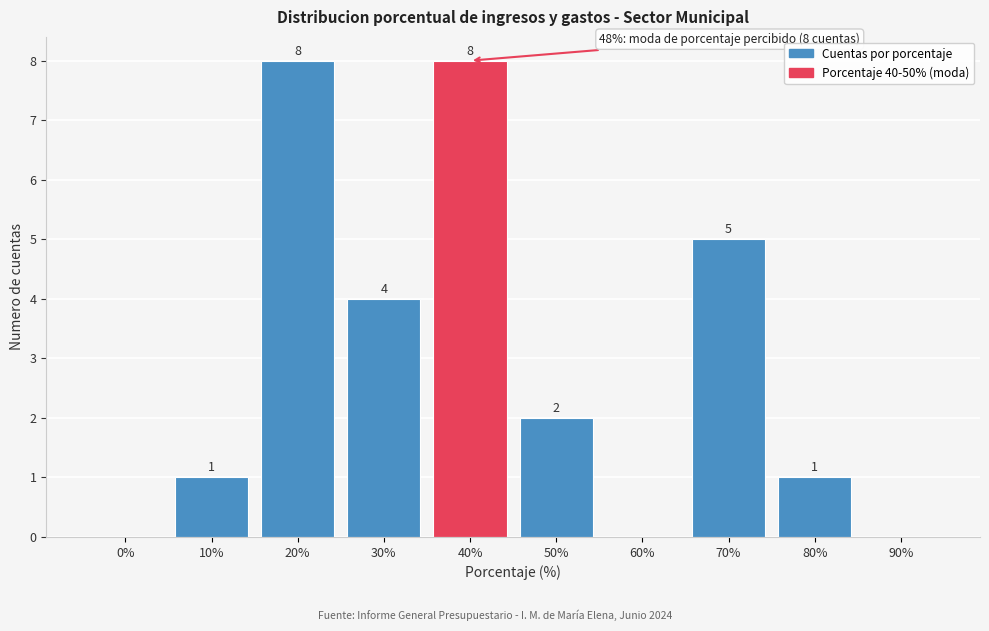

Reading left to right, extract all data points from this chart.

0%=0	10%=1	20%=8	30%=4	40%=8	50%=2	60%=0	70%=5	80%=1	90%=0